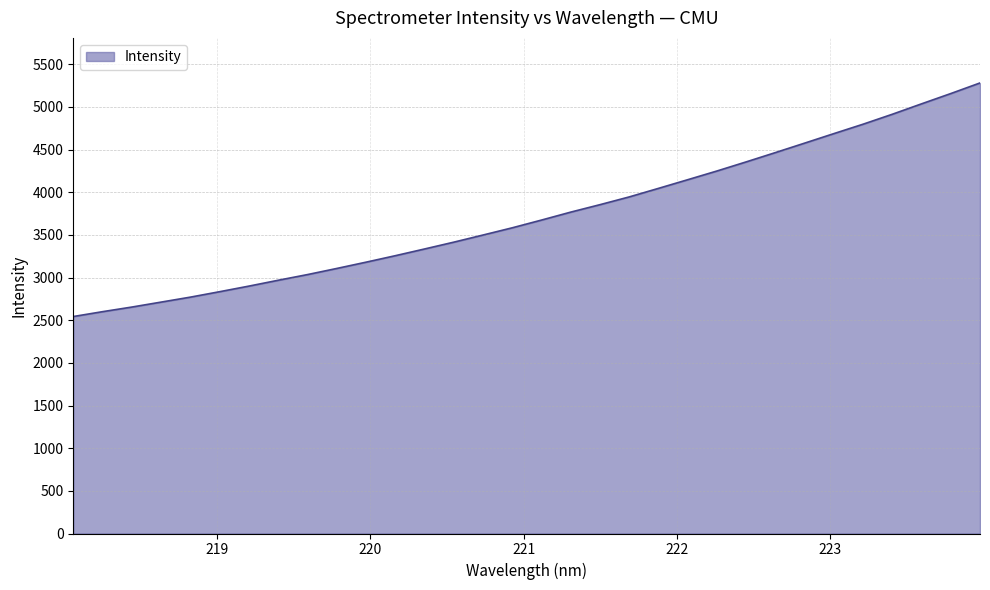

What is the greatest value displayed?

5280.5